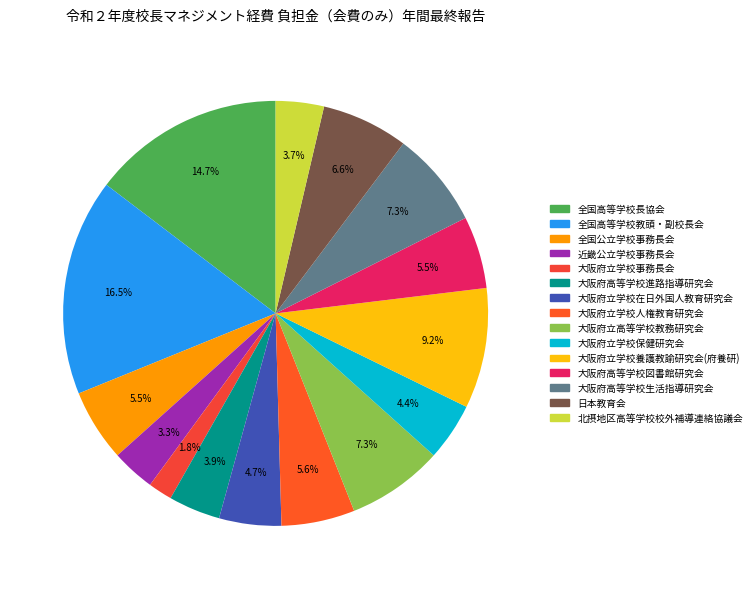

Is 大阪府高等学校図書館研究会 the majority of the pie?

No